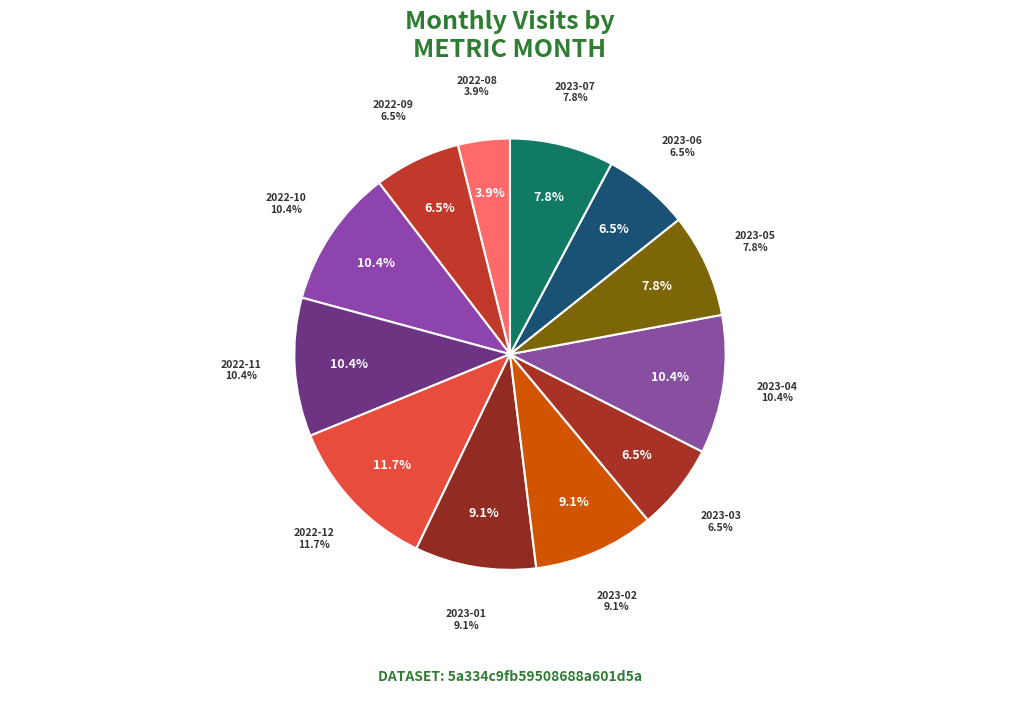

How many segments does this pie chart have?

12